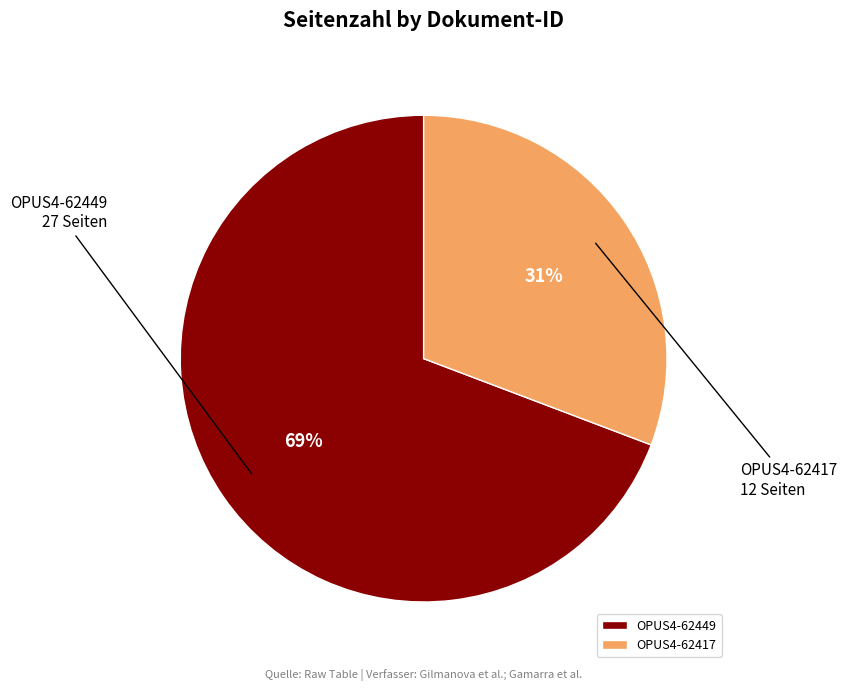

Which slice is the largest?

OPUS4-62449